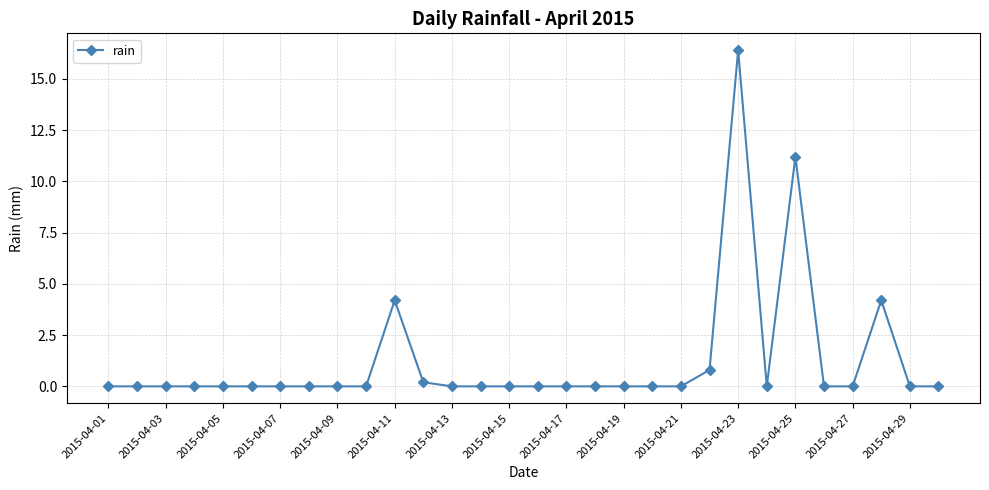

What is the sum of all values?

37.0